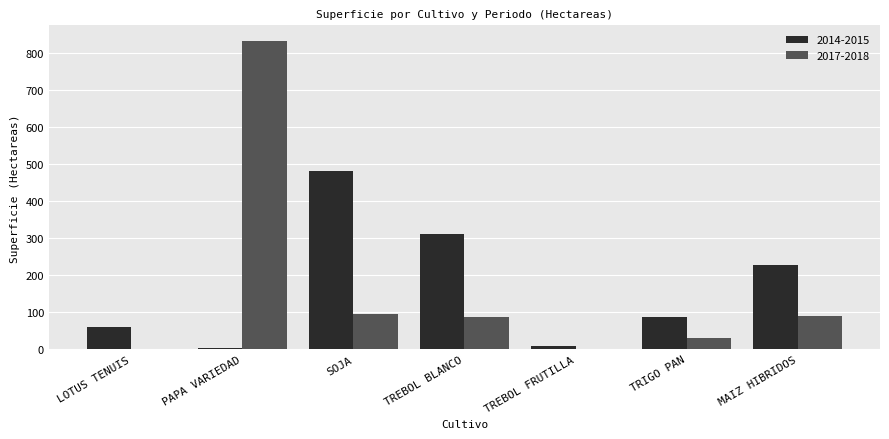

At which category is the sum across all series the highest?

PAPA VARIEDAD